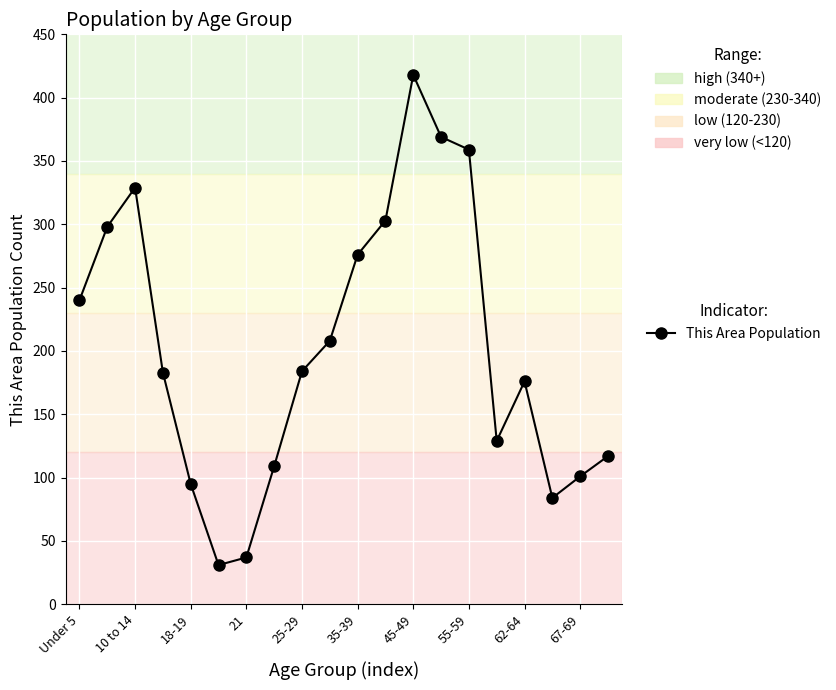

What is the minimum value shown in the chart?

31